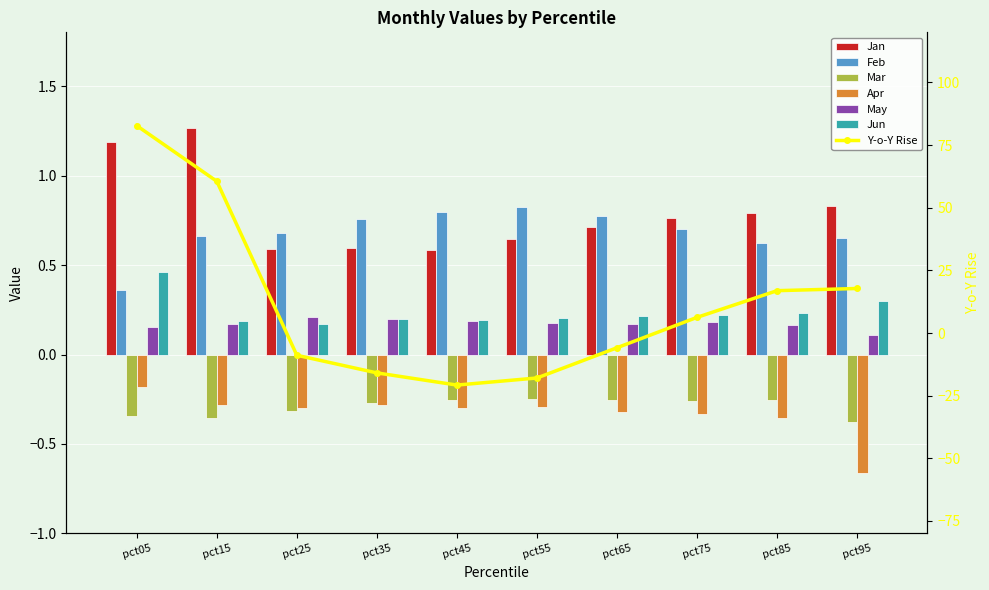

The Jun series shows 0.1 at pct45. True or false?

False